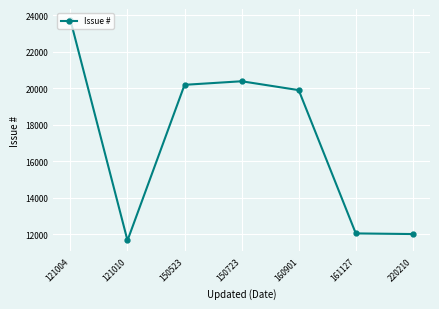

What is the average value?

17142